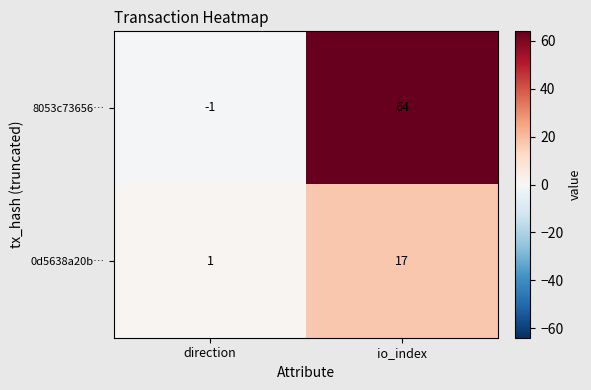

Where is 0d5638a20b… nearest to the value 9?

direction